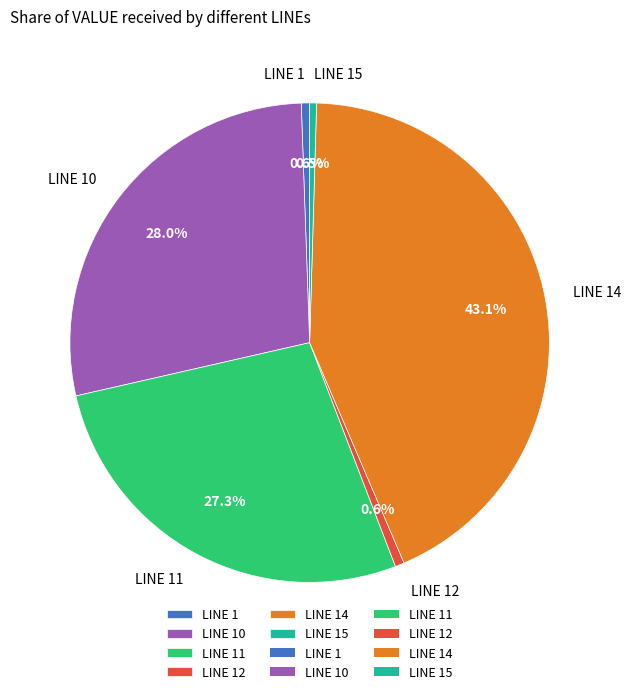

Is it true that LINE 1 is 11% of the pie?

False